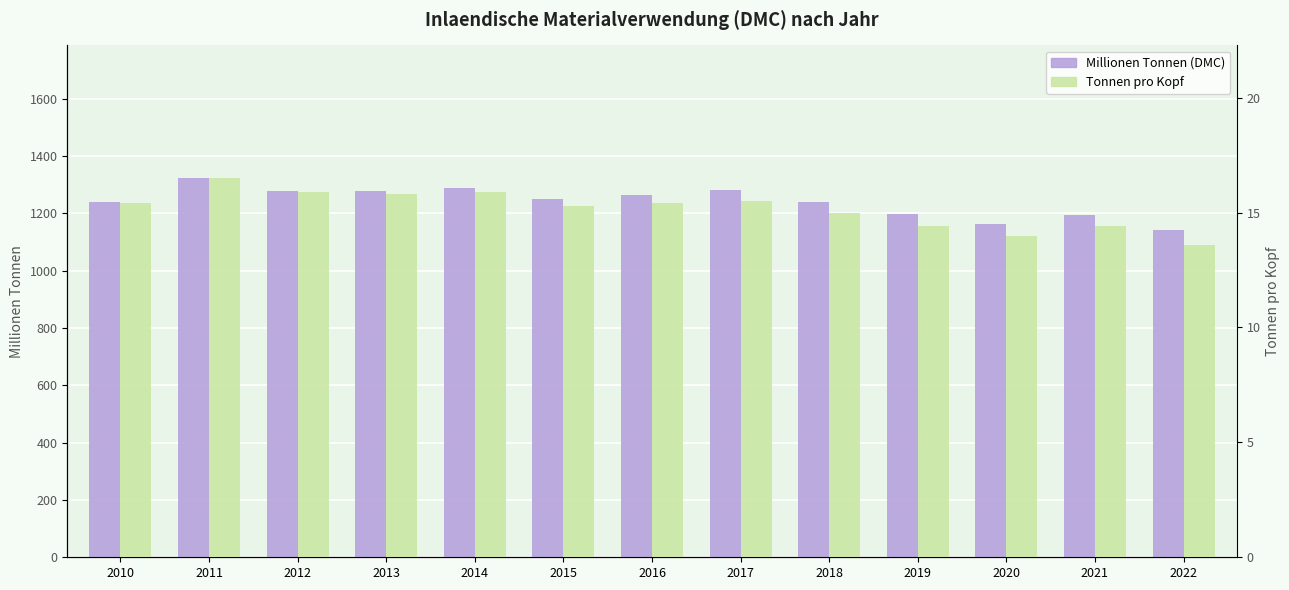

What is the sum of all Tonnen pro Kopf values?

197.1